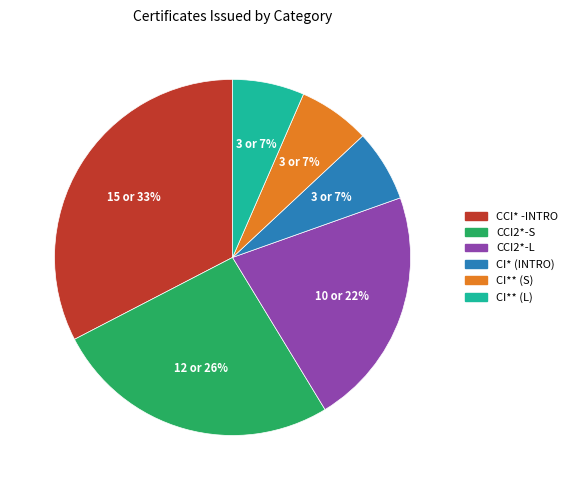

Does CI** (S) account for over 50% of the chart?

No